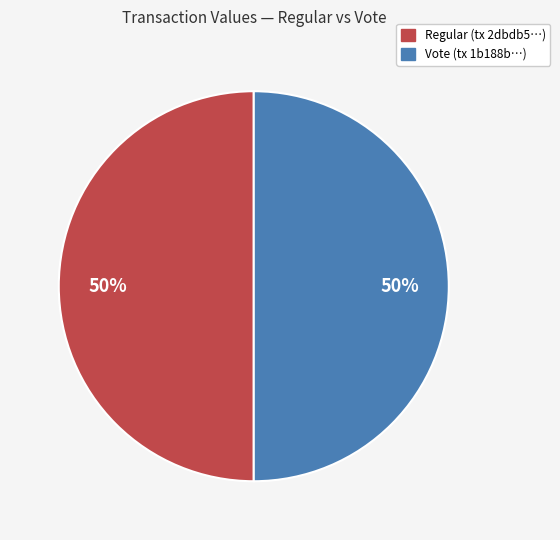

Count the number of slices in the pie.

2